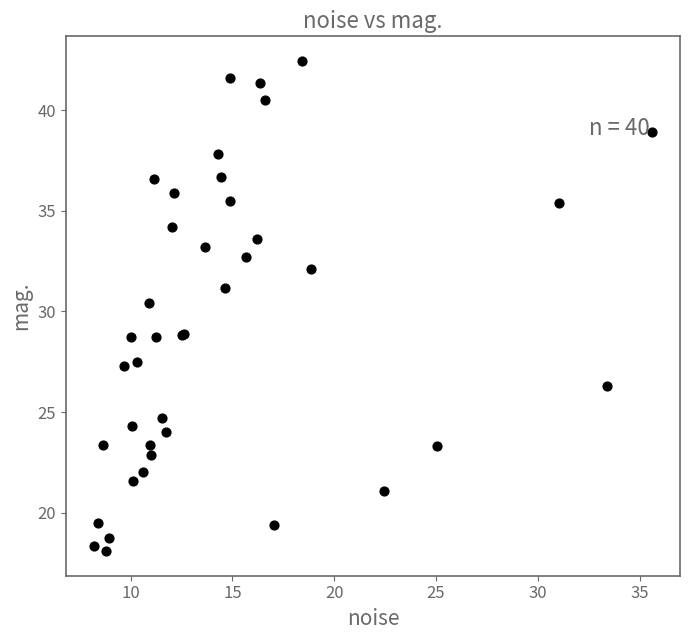

What Y value in the scatter plot is closest to 30?

30.4